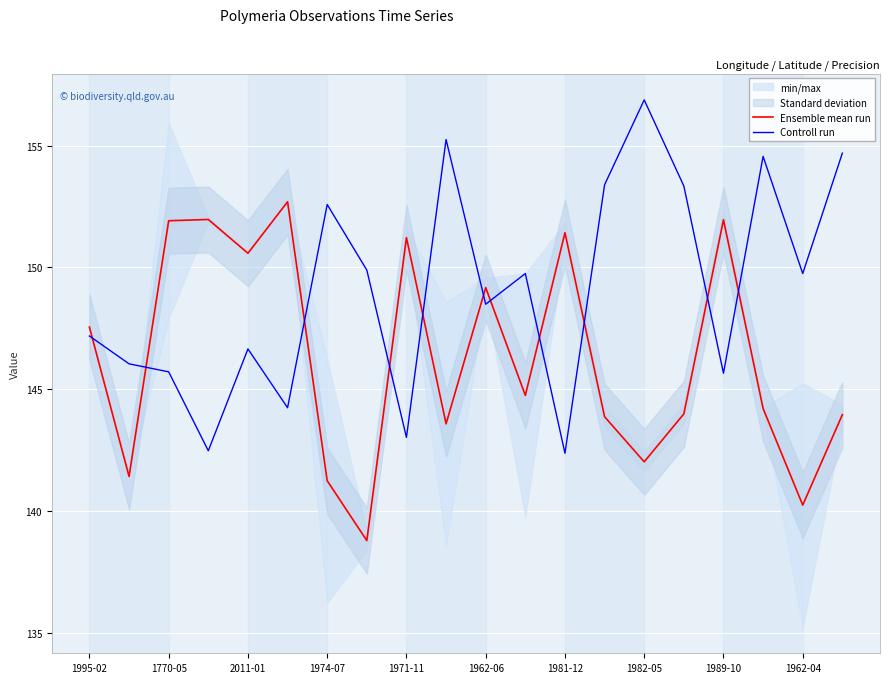

Reading right to left, what are all the values shown in this chart?

Ensemble mean run: 144.0	140.3	144.2	152.0	144.0	142.0	143.9	151.4	144.8	149.2	143.6	151.2	138.8	141.3	152.7	150.6	152.0	151.9	141.4	147.6
Controll run: 154.7	149.8	154.6	145.7	153.3	156.9	153.4	142.4	149.8	148.5	155.3	143.0	149.9	152.6	144.2	146.7	142.5	145.7	146.0	147.2